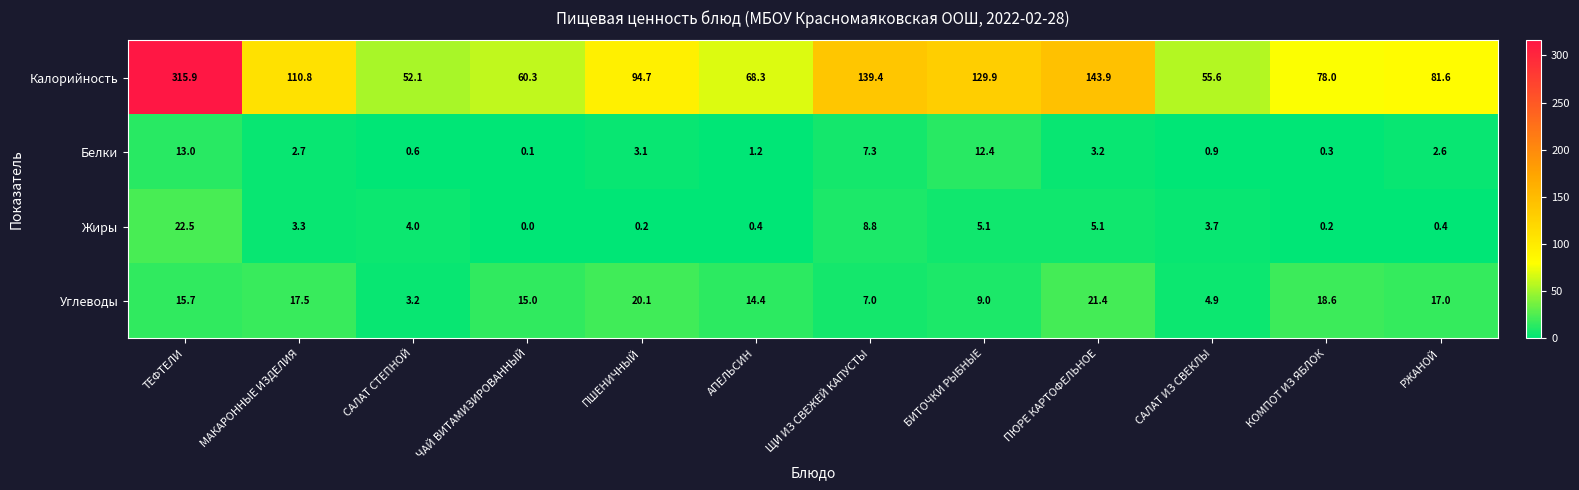

What is the total value across all series at ЧАЙ ВИТАМИЗИРОВАННЫЙ?

75.4